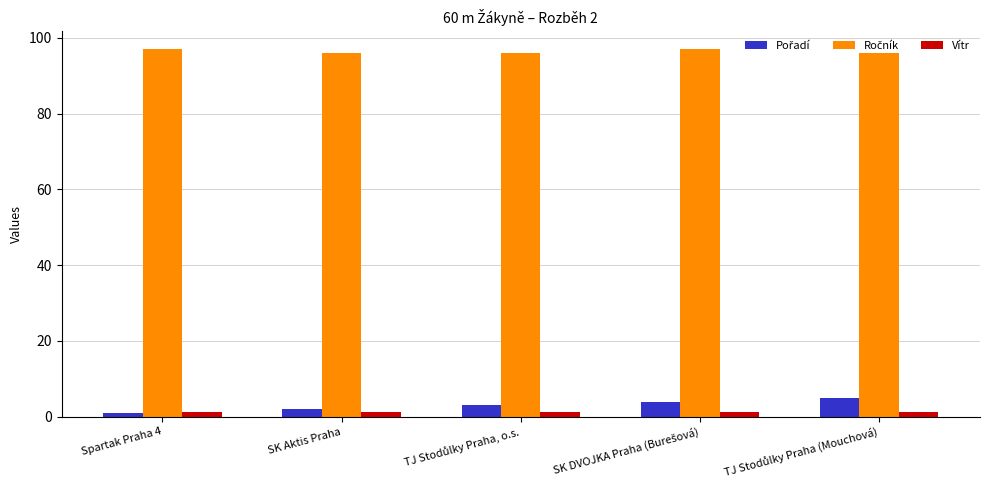

Does the chart contain stacked bars?

No